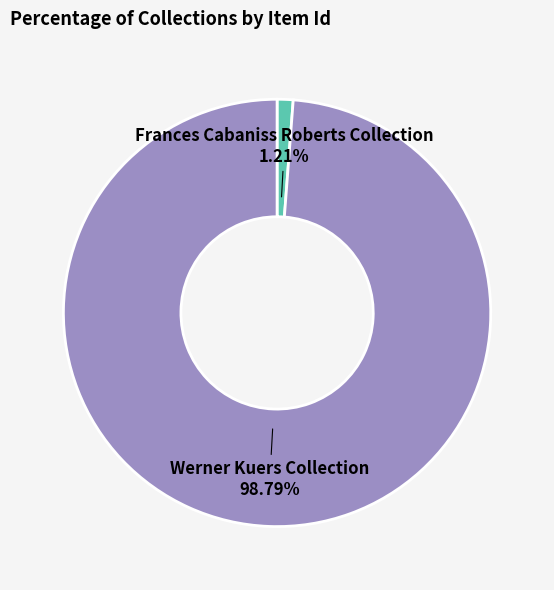

What percentage is NOT represented by Werner Kuers Collection?

1.2%